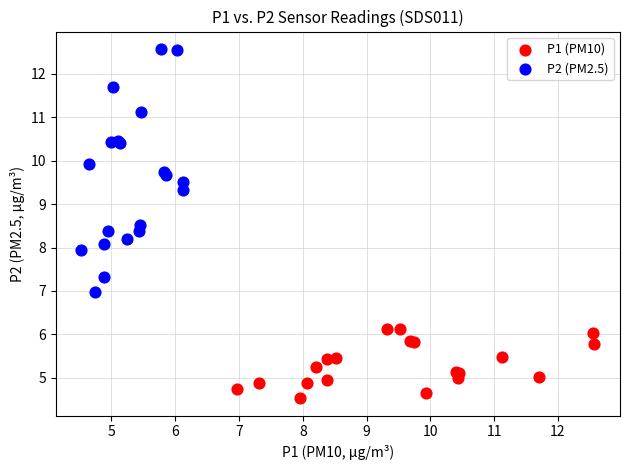

Which series reaches the maximum Y coordinate?

P2 (PM2.5)